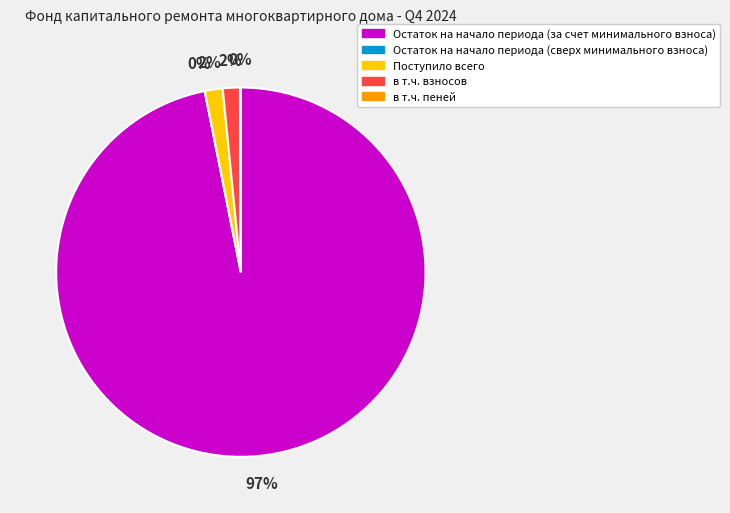

Which slice is the smallest?

Остаток на начало периода (сверх минимального взноса)